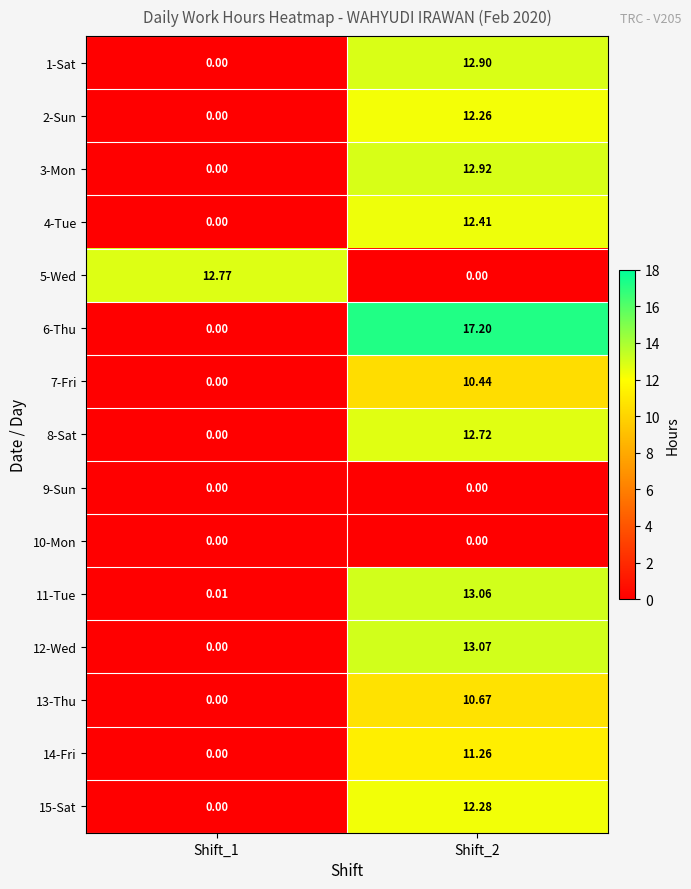

Which series has the widest spread of values?

6-Thu